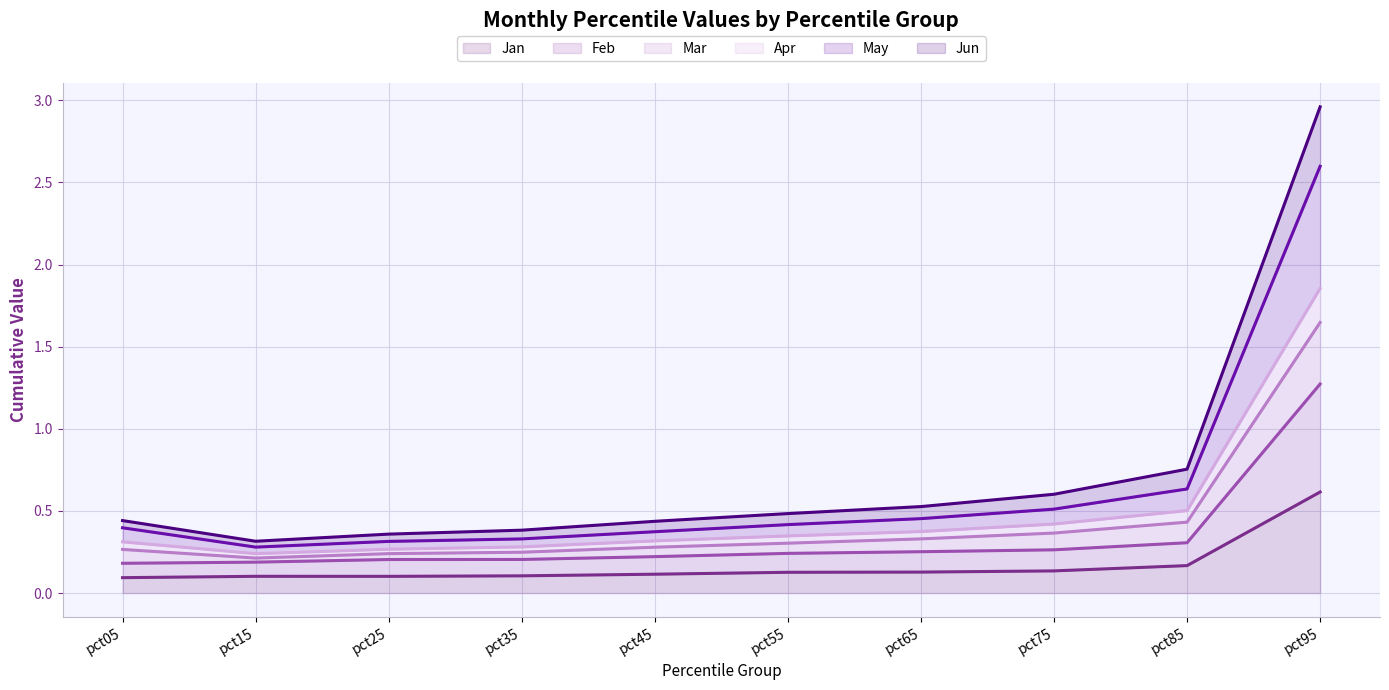

Reading left to right, list all the values displayed in this chart.

Jan: pct05=0.1	pct15=0.1	pct25=0.1	pct35=0.1	pct45=0.1	pct55=0.1	pct65=0.1	pct75=0.1	pct85=0.2	pct95=0.6
Feb: pct05=0.2	pct15=0.2	pct25=0.2	pct35=0.2	pct45=0.2	pct55=0.2	pct65=0.3	pct75=0.3	pct85=0.3	pct95=1.3
Mar: pct05=0.4	pct15=0.3	pct25=0.4	pct35=0.4	pct45=0.4	pct55=0.5	pct65=0.5	pct75=0.6	pct85=0.8	pct95=3.0
Apr: pct05=0.3	pct15=0.2	pct25=0.3	pct35=0.3	pct45=0.3	pct55=0.3	pct65=0.4	pct75=0.4	pct85=0.5	pct95=1.9
May: pct05=0.4	pct15=0.3	pct25=0.3	pct35=0.3	pct45=0.4	pct55=0.4	pct65=0.5	pct75=0.5	pct85=0.6	pct95=2.6
Jun: pct05=0.3	pct15=0.2	pct25=0.2	pct35=0.2	pct45=0.3	pct55=0.3	pct65=0.3	pct75=0.4	pct85=0.4	pct95=1.6